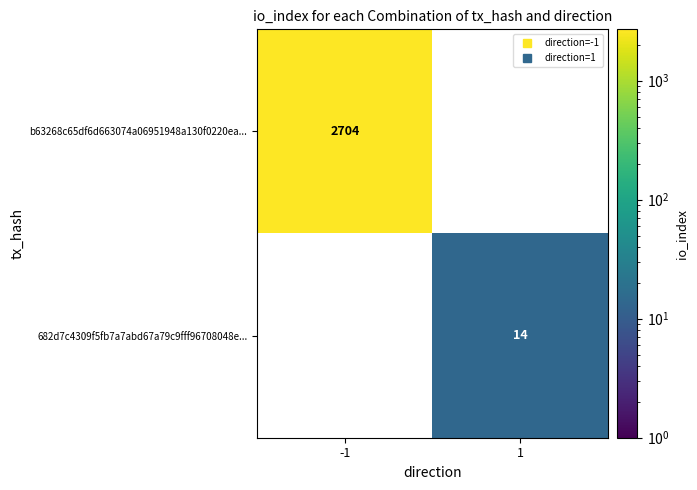

List the labels in order of 682d7c4309f5fb7a7abd67a79c9fff96708048e... value, largest first.

-1, 1